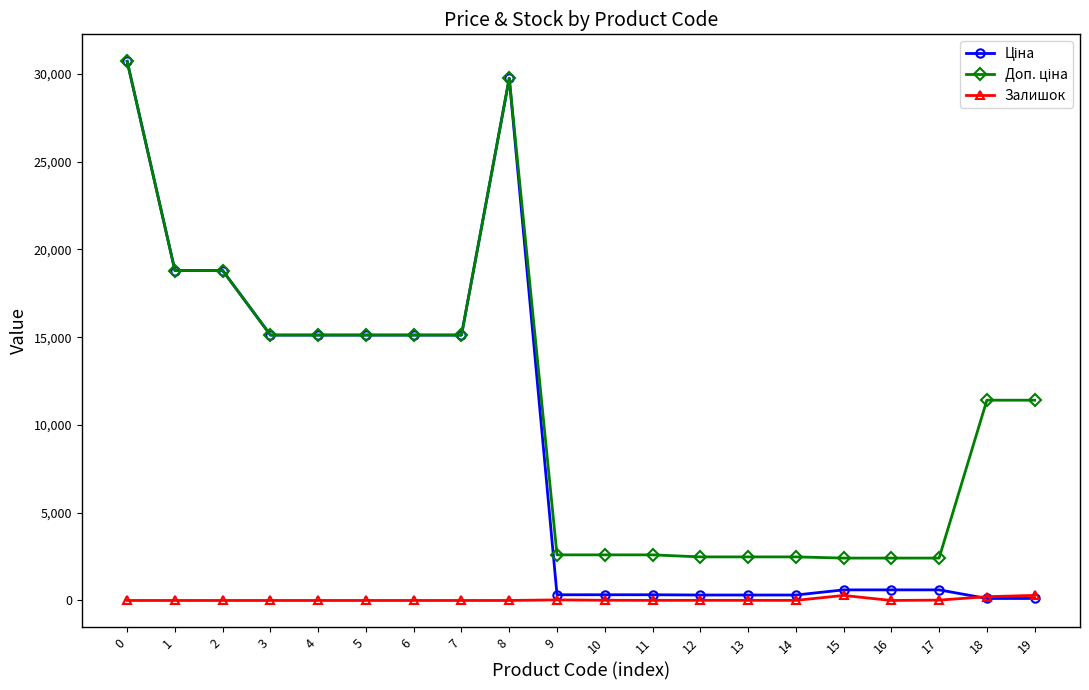

What is the total value across all series at 5?

30240.0